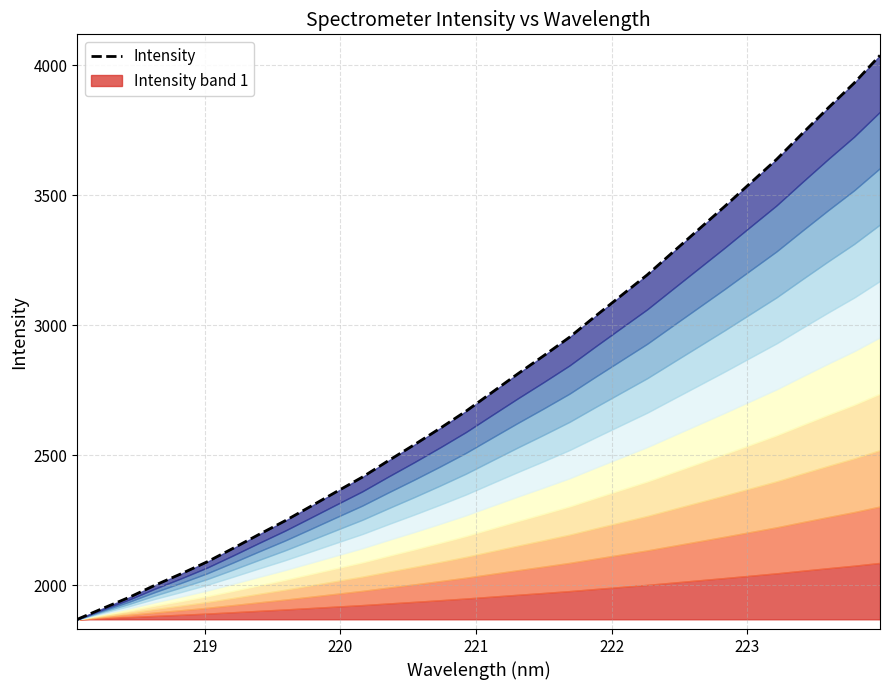

How many categories are shown in the chart?

32